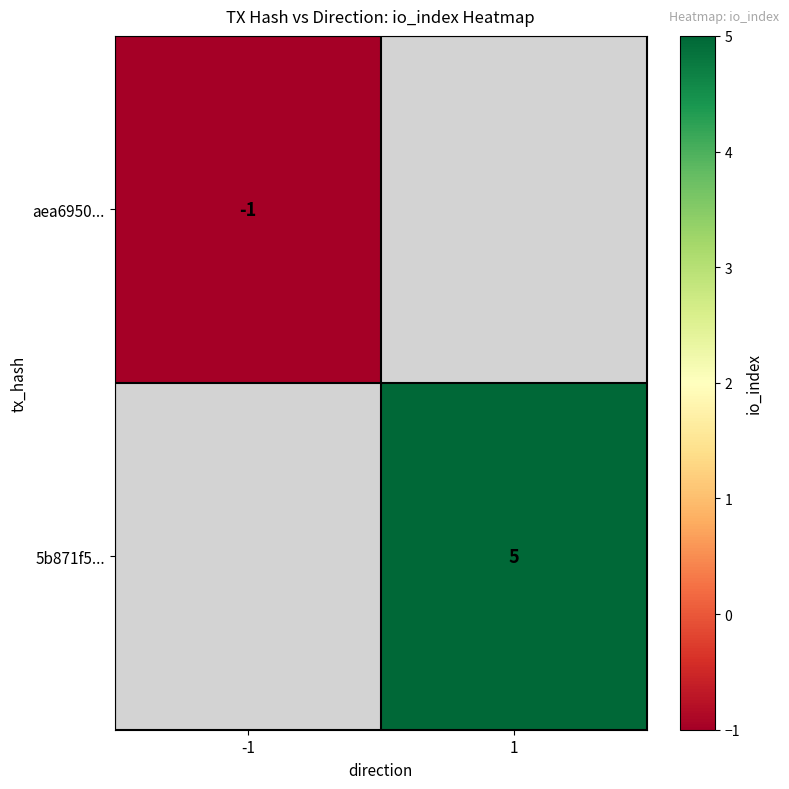

The 5b871f5... series shows 5 at 1. True or false?

True